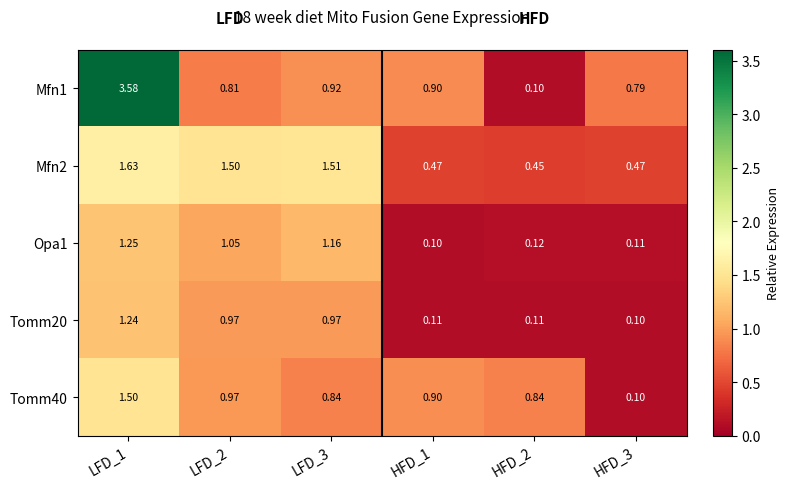

What is the total value across all series at LFD_3?

5.4